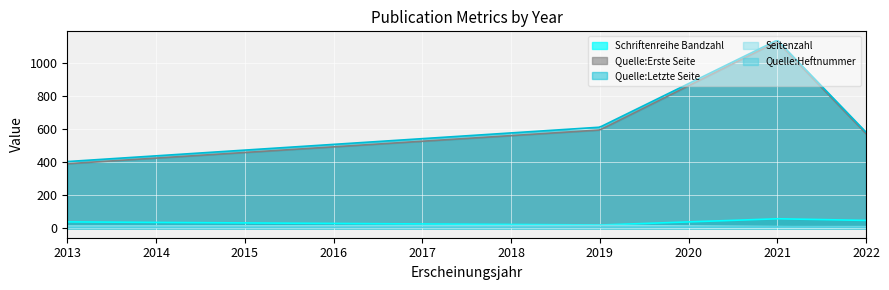

Is it true that Quelle:Letzte Seite equals 612 at 2019?

True